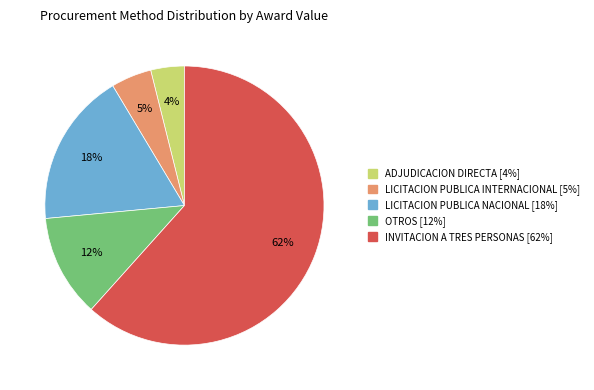

How many segments does this pie chart have?

5